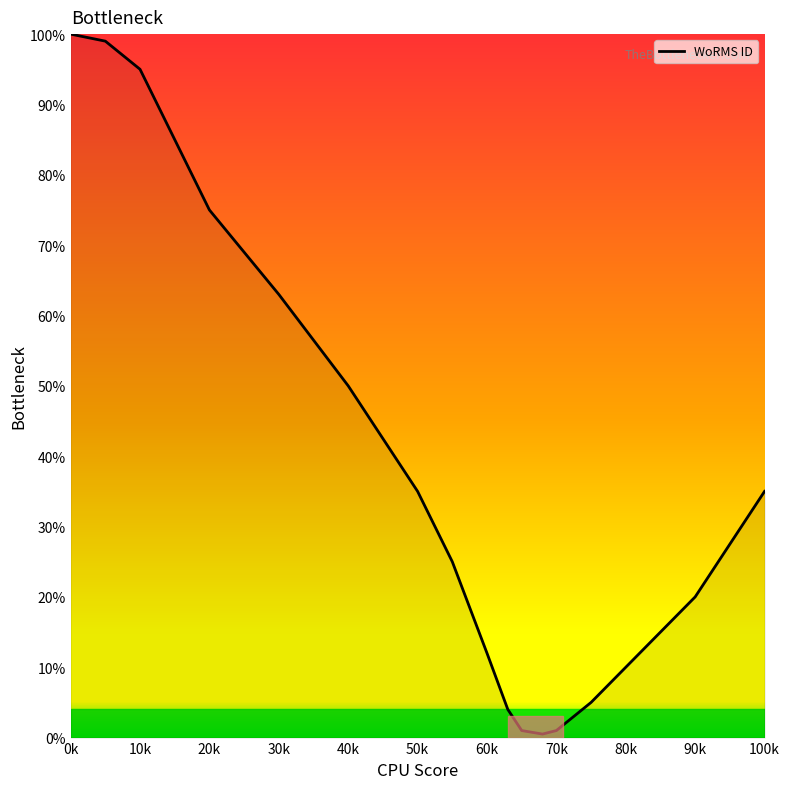

How many lines are shown in the chart?

1